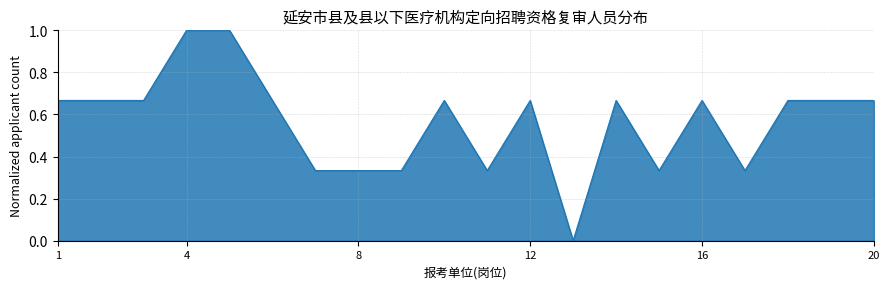

What is the maximum value shown in the chart?

1.0